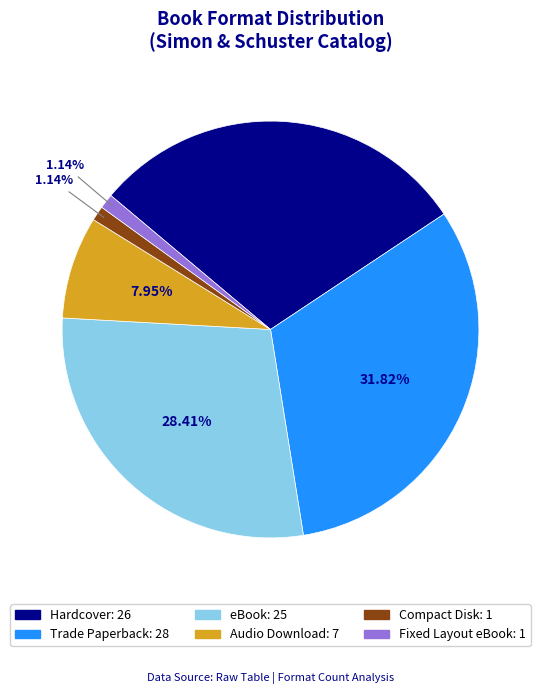

Is eBook the majority of the pie?

No